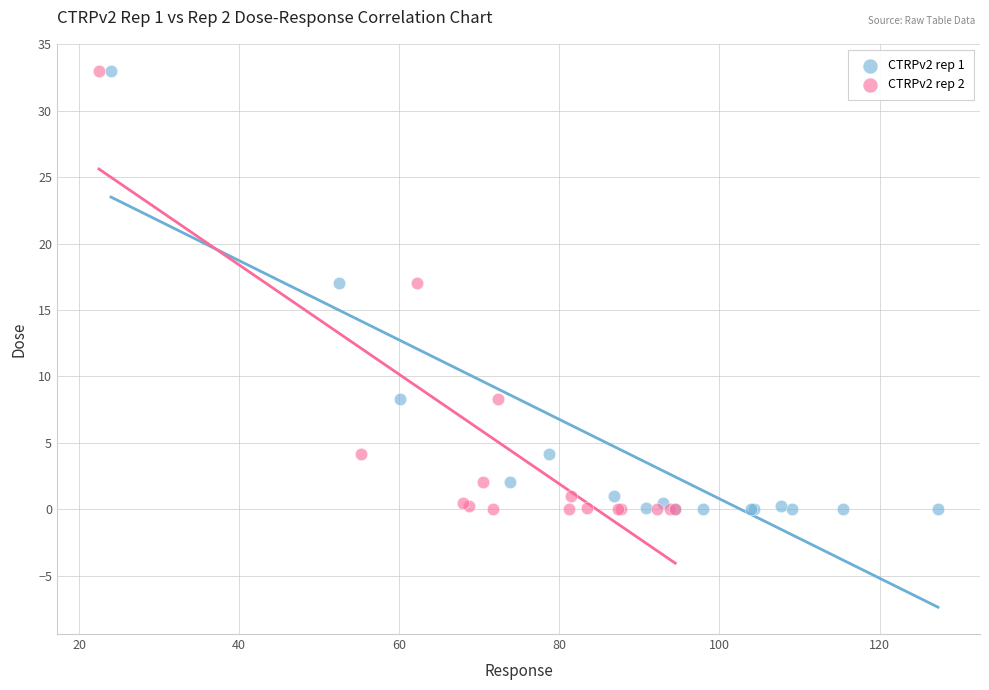

What are all the series names shown in the legend?

CTRPv2 rep 1, CTRPv2 rep 2